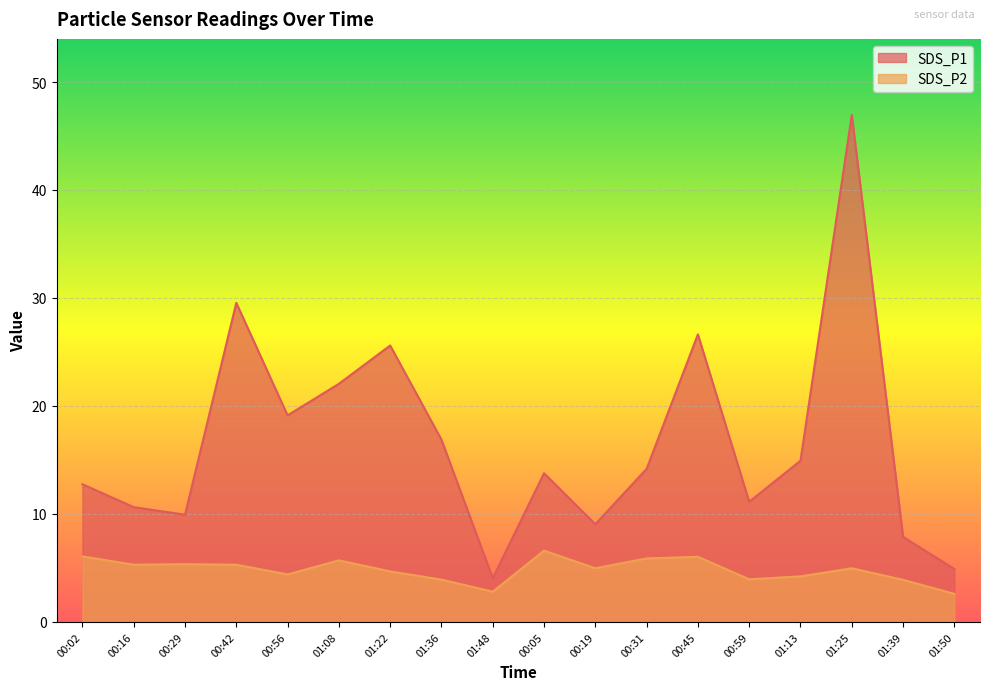

At how many categories does at least one series exceed 34?

1